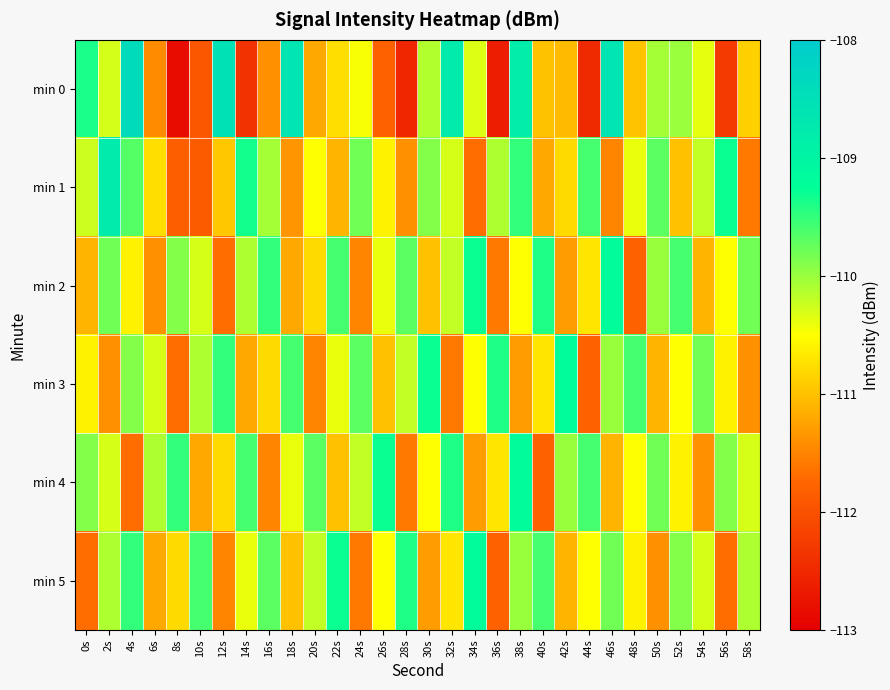

Reading left to right, extract all data points from this chart.

min 0: 0s=-109.4	2s=-110.3	4s=-108.4	6s=-111.4	8s=-112.9	10s=-111.9	12s=-108.6	14s=-112.4	16s=-111.4	18s=-108.6	20s=-111.2	22s=-110.8	24s=-110.5	26s=-111.8	28s=-112.5	30s=-110.1	32s=-108.8	34s=-110.3	36s=-112.6	38s=-108.8	40s=-111.0	42s=-111.0	44s=-112.5	46s=-108.6	48s=-111.0	50s=-110.1	52s=-110.0	54s=-110.4	56s=-112.3	58s=-110.9
min 1: 0s=-110.3	2s=-108.8	4s=-109.7	6s=-110.8	8s=-111.8	10s=-111.9	12s=-111.0	14s=-109.3	16s=-110.1	18s=-111.4	20s=-110.5	22s=-111.1	24s=-109.8	26s=-110.6	28s=-111.4	30s=-109.9	32s=-110.3	34s=-111.7	36s=-110.1	38s=-109.5	40s=-111.2	42s=-110.8	44s=-109.6	46s=-111.5	48s=-110.4	50s=-109.7	52s=-111.0	54s=-110.2	56s=-109.3	58s=-111.6
min 2: 0s=-111.1	2s=-109.8	4s=-110.6	6s=-111.4	8s=-109.9	10s=-110.3	12s=-111.7	14s=-110.1	16s=-109.5	18s=-111.2	20s=-110.8	22s=-109.6	24s=-111.5	26s=-110.4	28s=-109.7	30s=-111.0	32s=-110.2	34s=-109.3	36s=-111.6	38s=-110.5	40s=-109.4	42s=-111.3	44s=-110.7	46s=-109.2	48s=-111.8	50s=-110.0	52s=-109.6	54s=-111.1	56s=-110.5	58s=-109.8
min 3: 0s=-110.6	2s=-111.4	4s=-109.9	6s=-110.3	8s=-111.7	10s=-110.1	12s=-109.5	14s=-111.2	16s=-110.8	18s=-109.6	20s=-111.5	22s=-110.4	24s=-109.7	26s=-111.0	28s=-110.2	30s=-109.3	32s=-111.6	34s=-110.5	36s=-109.4	38s=-111.3	40s=-110.7	42s=-109.2	44s=-111.8	46s=-110.0	48s=-109.6	50s=-111.1	52s=-110.5	54s=-109.8	56s=-110.6	58s=-111.4
min 4: 0s=-109.9	2s=-110.3	4s=-111.7	6s=-110.1	8s=-109.5	10s=-111.2	12s=-110.8	14s=-109.6	16s=-111.5	18s=-110.4	20s=-109.7	22s=-111.0	24s=-110.2	26s=-109.3	28s=-111.6	30s=-110.5	32s=-109.4	34s=-111.3	36s=-110.7	38s=-109.2	40s=-111.8	42s=-110.0	44s=-109.6	46s=-111.1	48s=-110.5	50s=-109.8	52s=-110.6	54s=-111.4	56s=-109.9	58s=-110.3
min 5: 0s=-111.7	2s=-110.1	4s=-109.5	6s=-111.2	8s=-110.8	10s=-109.6	12s=-111.5	14s=-110.4	16s=-109.7	18s=-111.0	20s=-110.2	22s=-109.3	24s=-111.6	26s=-110.5	28s=-109.4	30s=-111.3	32s=-110.7	34s=-109.2	36s=-111.8	38s=-110.0	40s=-109.6	42s=-111.1	44s=-110.5	46s=-109.8	48s=-110.6	50s=-111.4	52s=-109.9	54s=-110.3	56s=-111.7	58s=-110.1